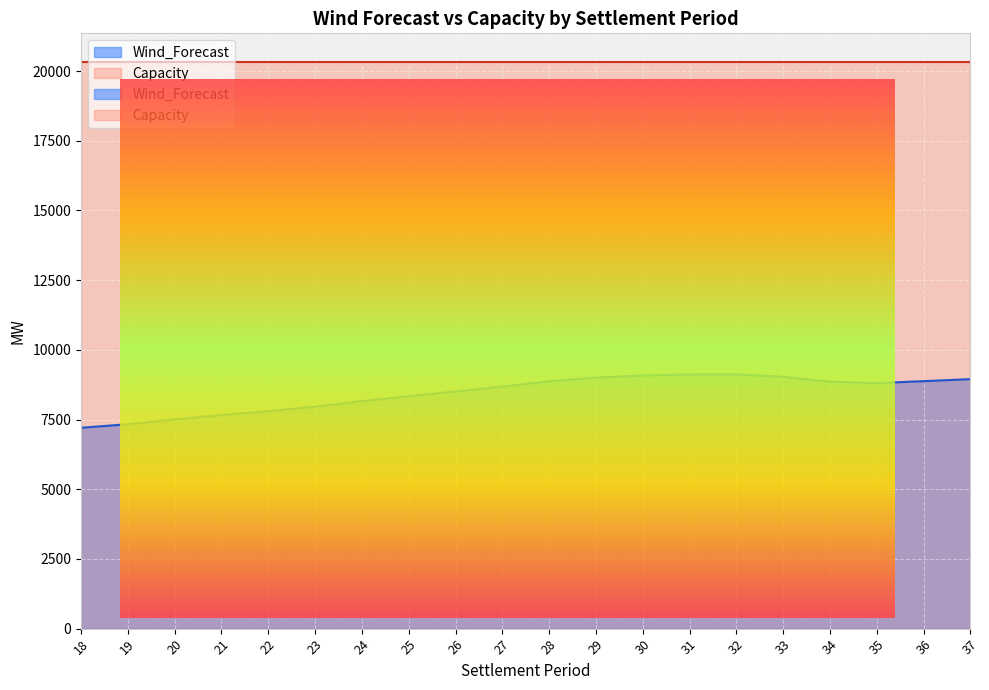

What is the sum of all values?

168857